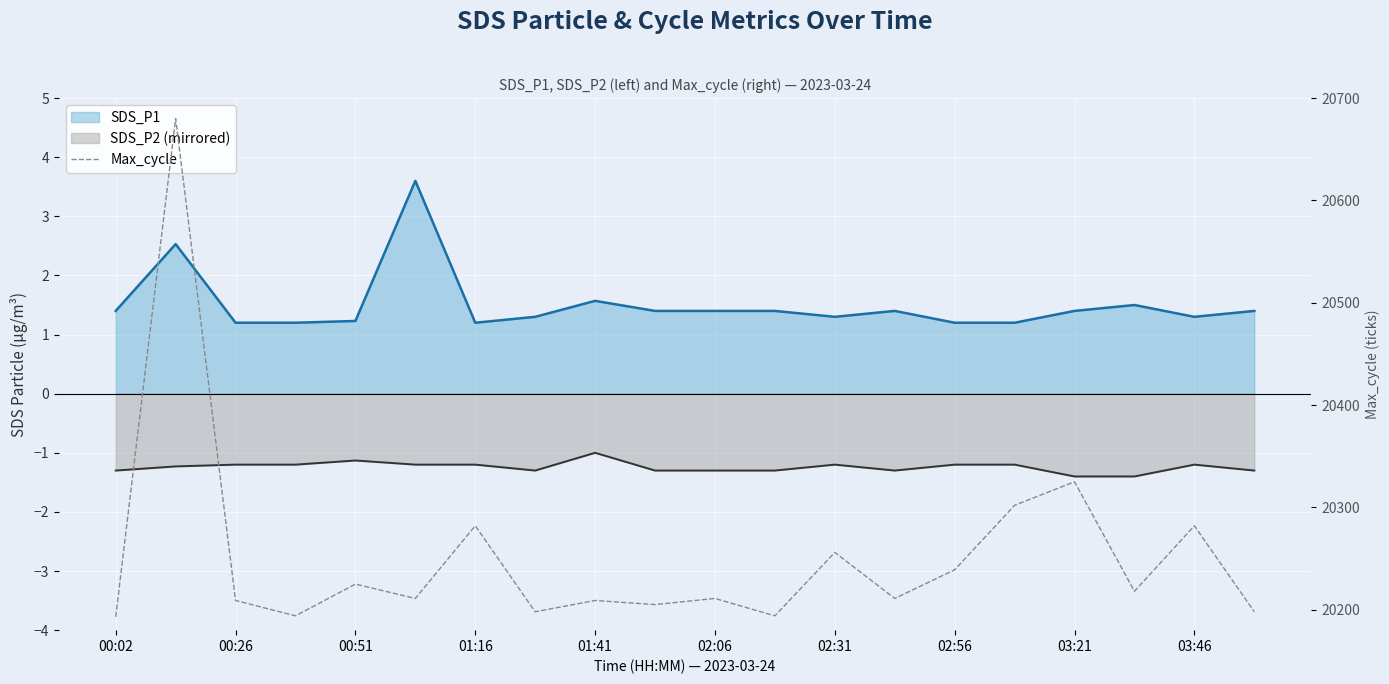

True or false: the data shows 20198 at 19.

True